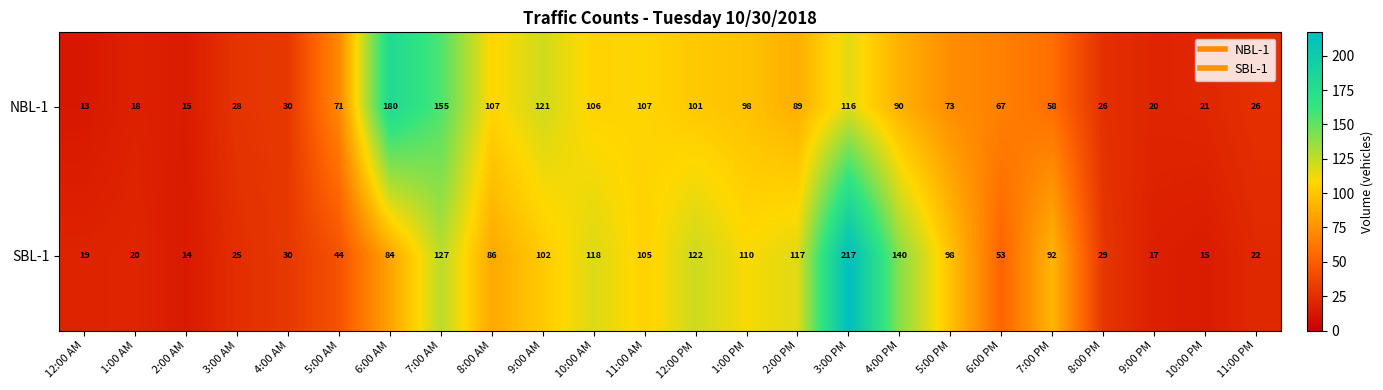

What is the smallest value displayed?

13